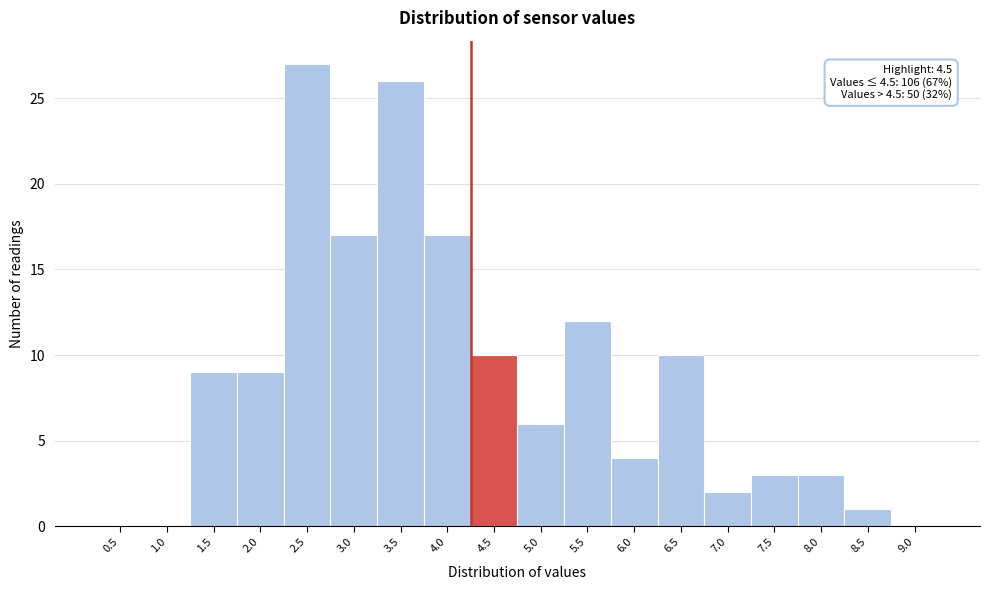

Reading right to left, what are all the values shown in this chart?

9.0=0	8.5=1	8.0=3	7.5=3	7.0=2	6.5=10	6.0=4	5.5=12	5.0=6	4.5=10	4.0=17	3.5=26	3.0=17	2.5=27	2.0=9	1.5=9	1.0=0	0.5=0